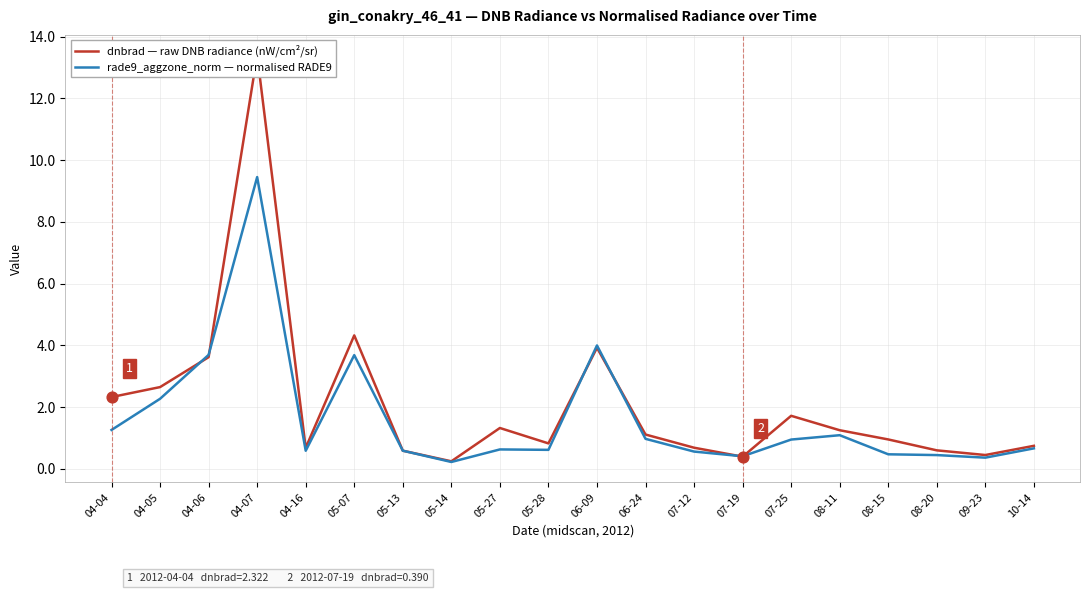

What is the total value across all series at 08-11?

2.3